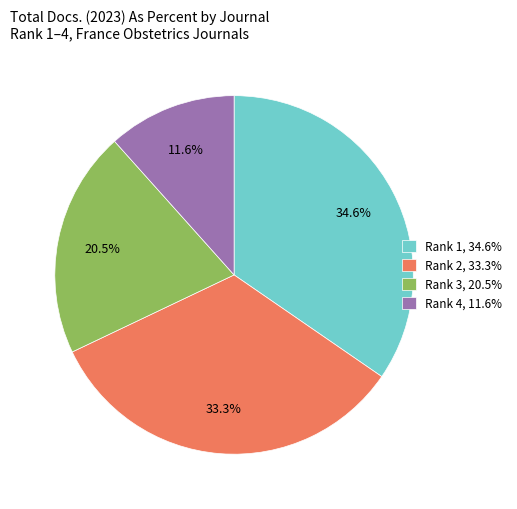

Which slice is the largest?

Rank 1, 34.6%